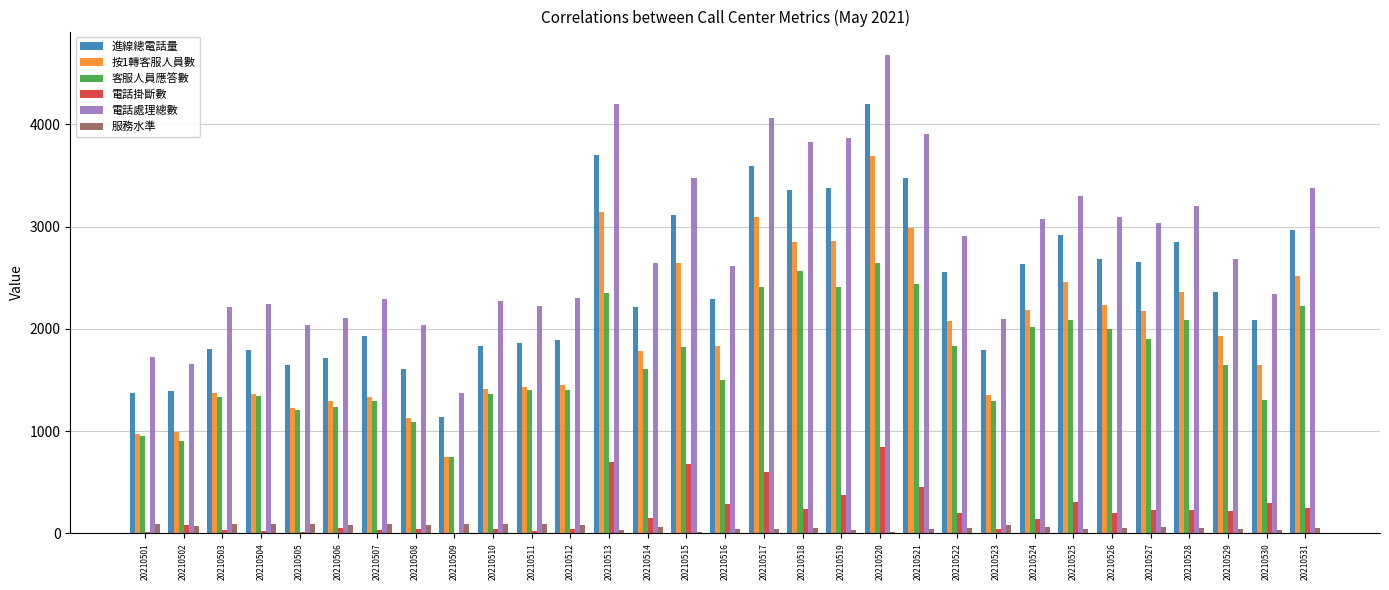

What is the difference between the 按1轉客服人員數 values at 20210504 and 20210529?

569.0